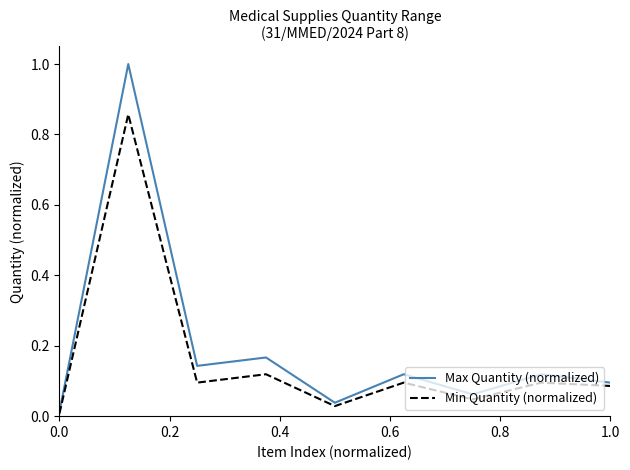

Which series has the largest range (max minus min)?

Max Quantity (normalized)